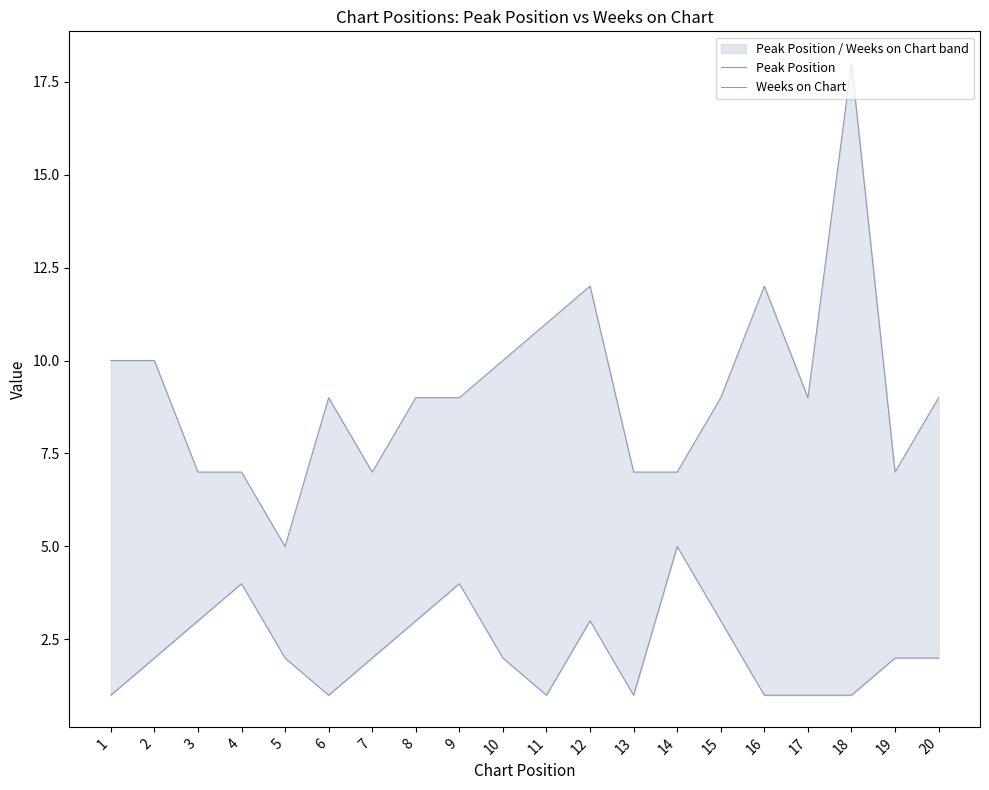

The Peak Position series shows 9 at 17. True or false?

True